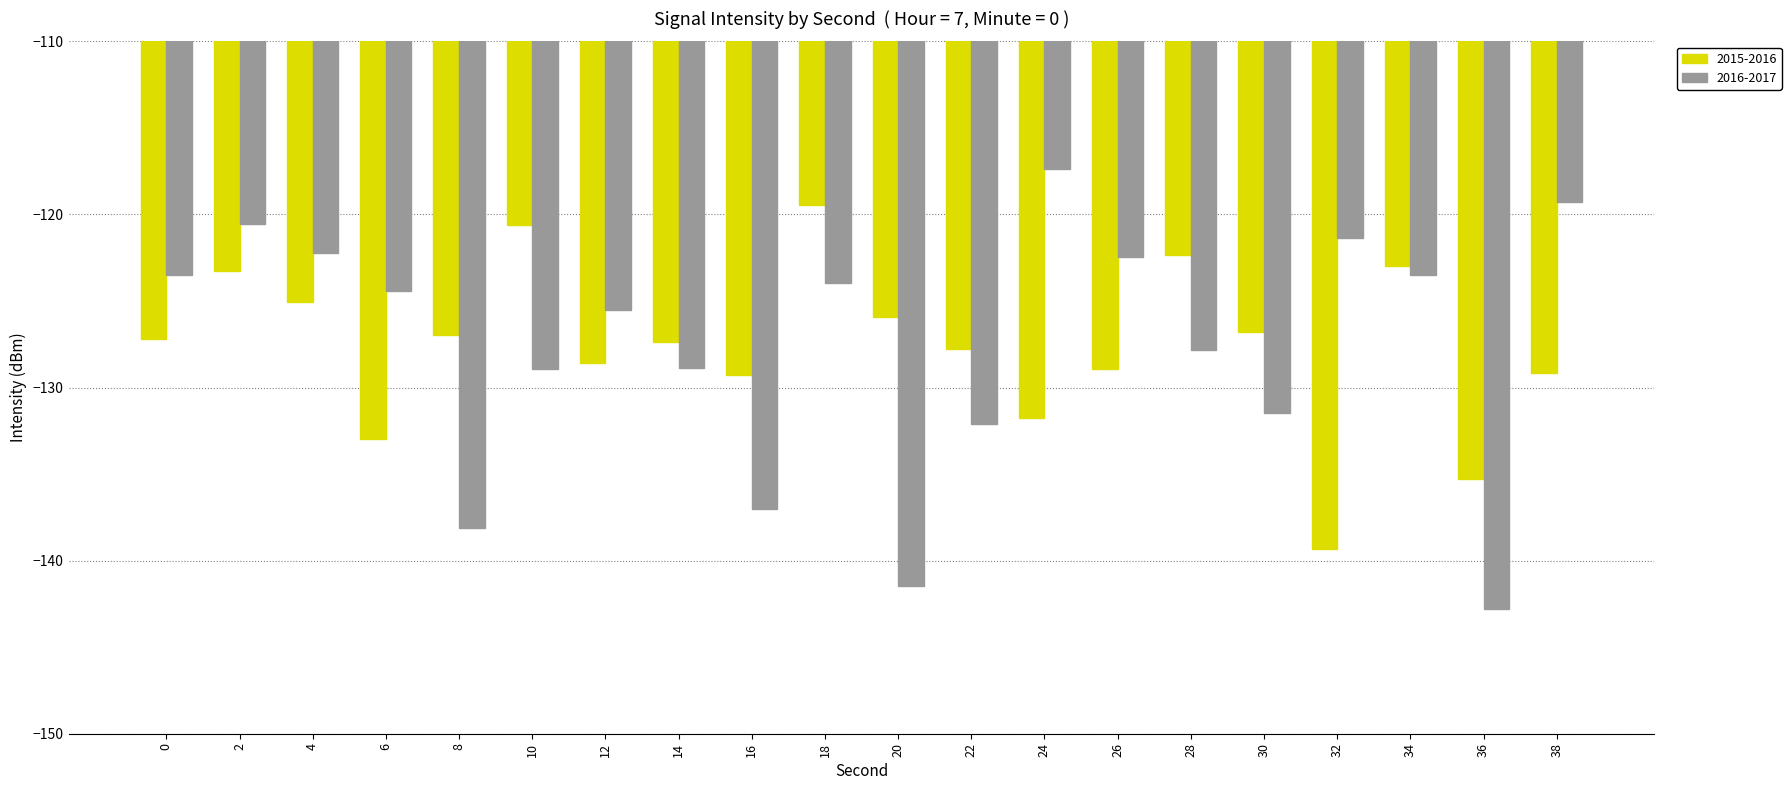

List the series in order of their peak value, lowest first.

2015-2016, 2016-2017